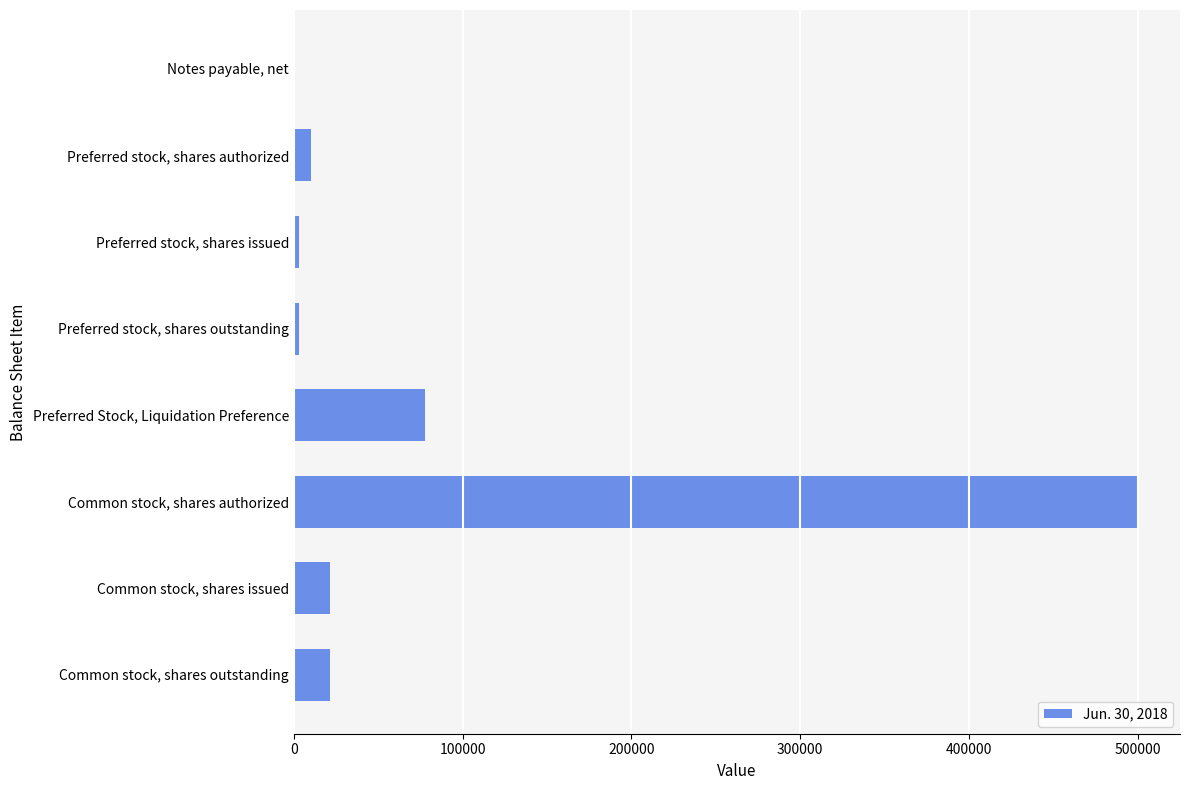

Which category has the highest value across all series?

Common stock, shares authorized